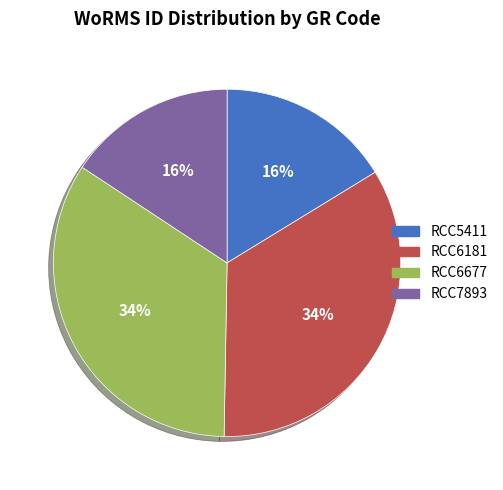

To the nearest percent, what is the difference between the RCC6181 and RCC7893 slice percentages?

18%